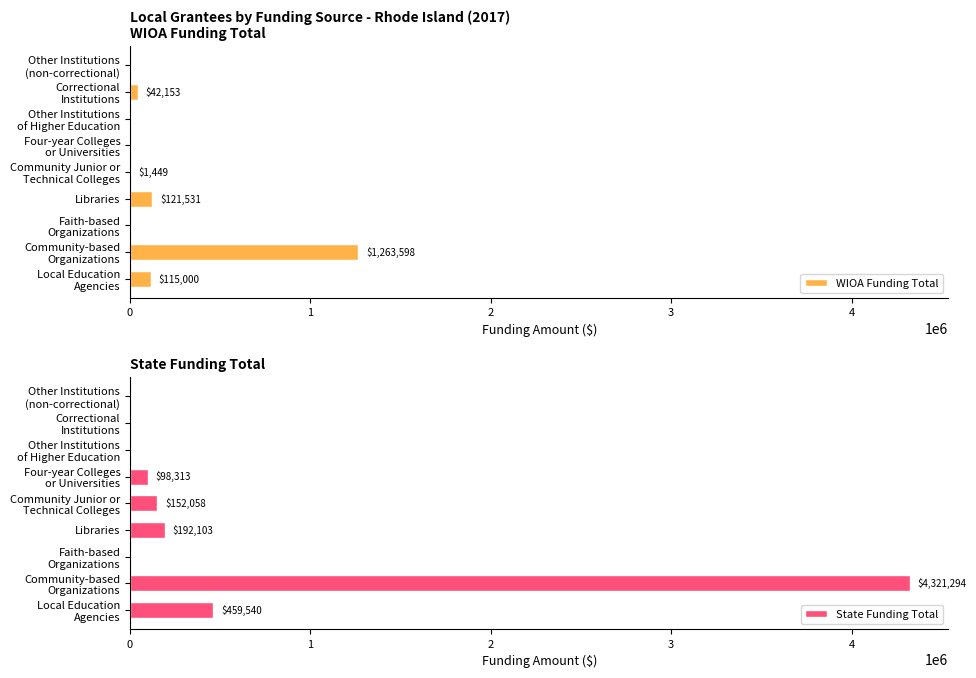

What is the maximum value shown in the chart?

4321294